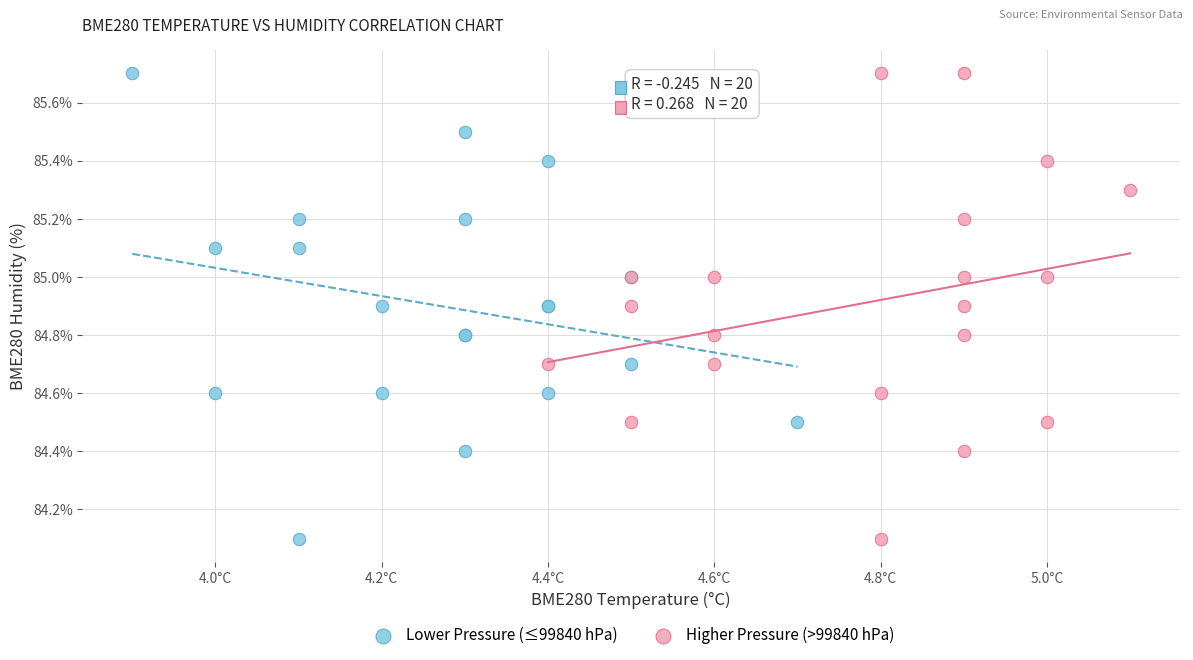

What are all the series names shown in the legend?

Lower Pressure (≤99840 hPa), Higher Pressure (>99840 hPa)